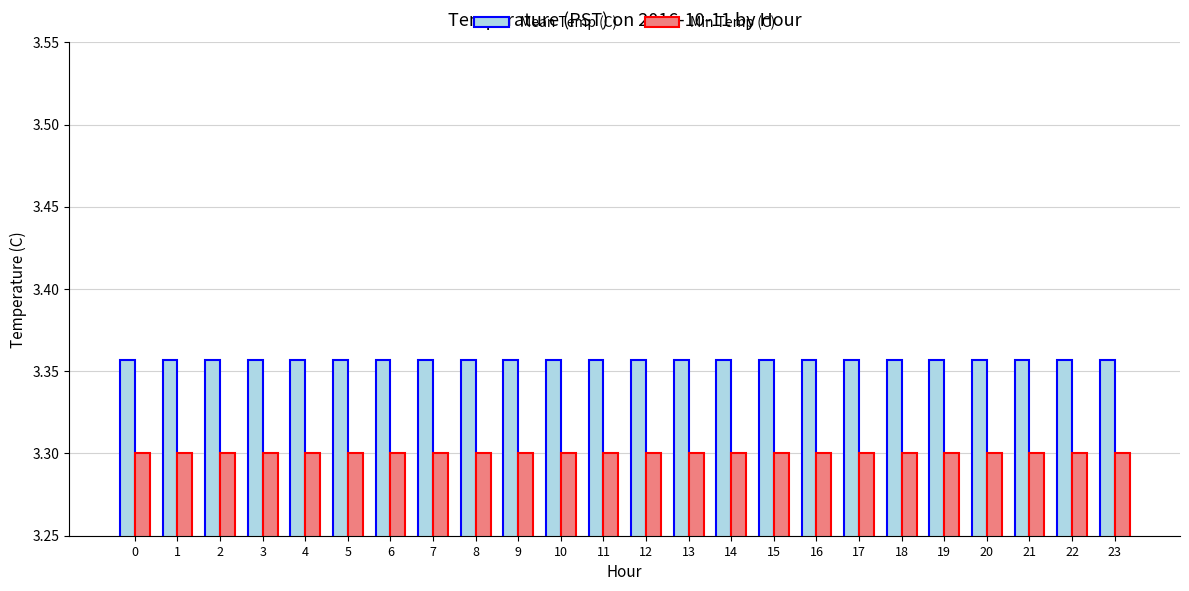

What is the sum of all Min Temp (C) values?

79.2